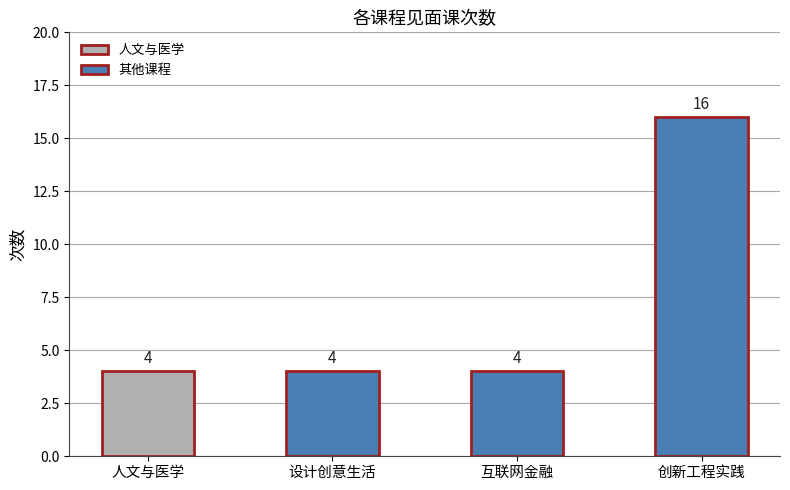

At which category does the chart reach its peak across all series?

创新工程实践